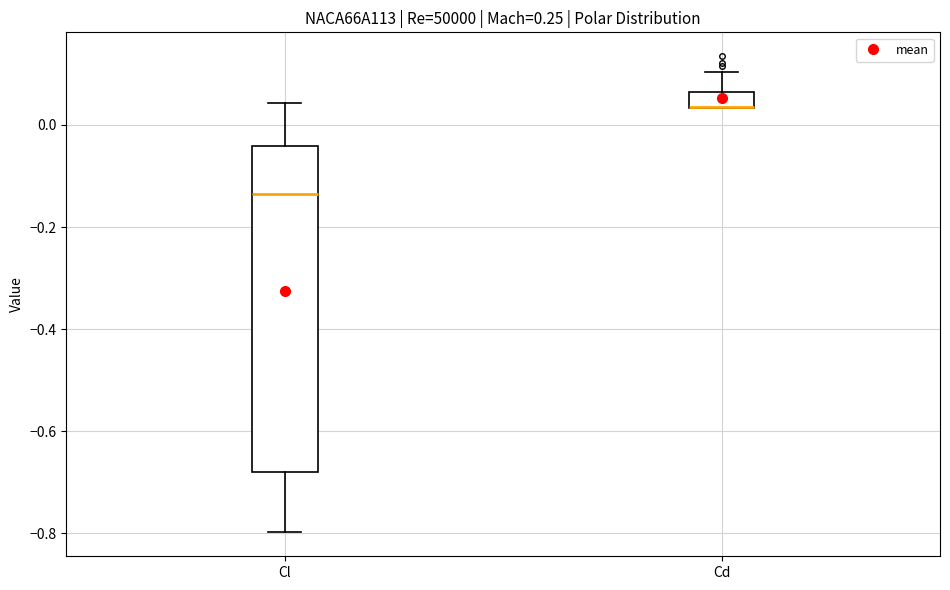

Where is the lower edge of the box for Cd on the y-axis? The values are not printed on the chart, so give them approximately, as read against the axis.

0.04